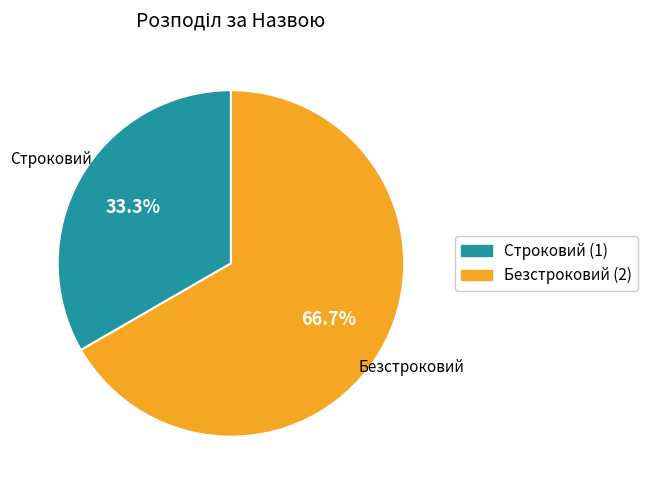

What portion of the pie excludes Безстроковий?

33.3%